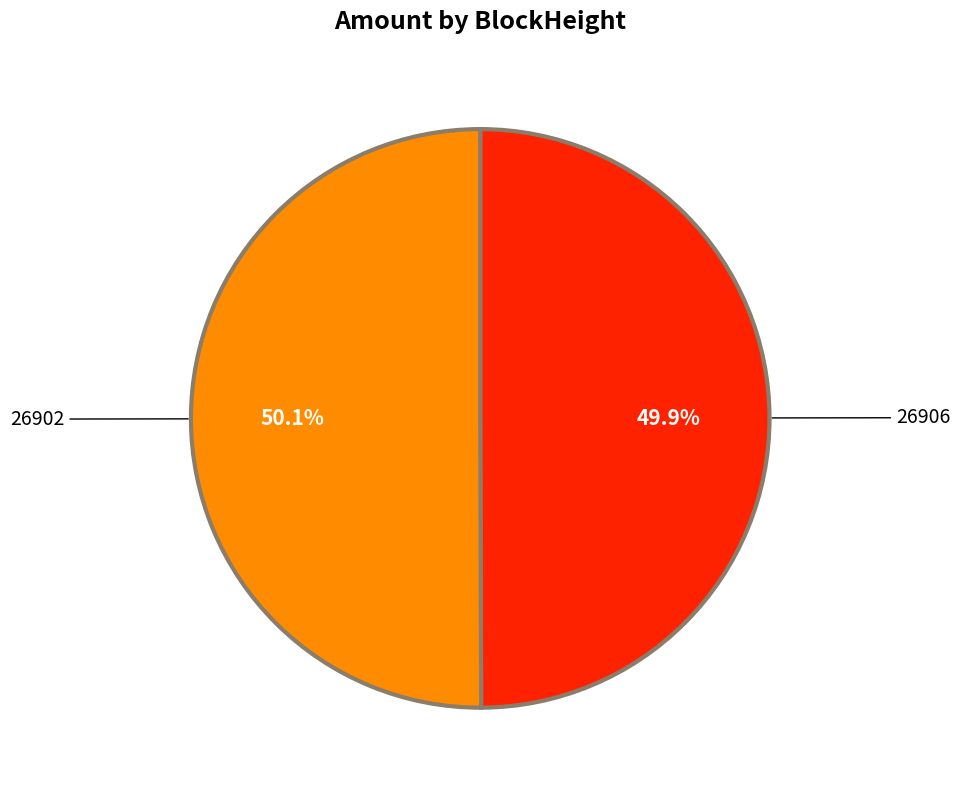

To the nearest percent, what is the combined percentage of 26902 and 26906?

100%